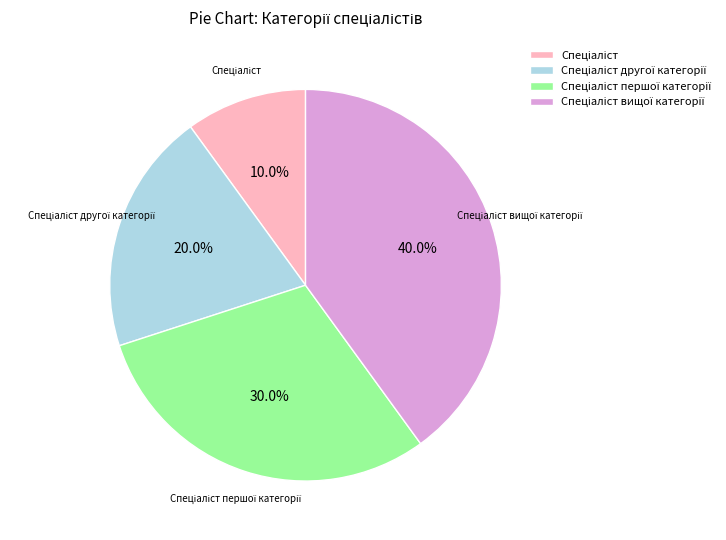

Does any single category account for the majority?

No